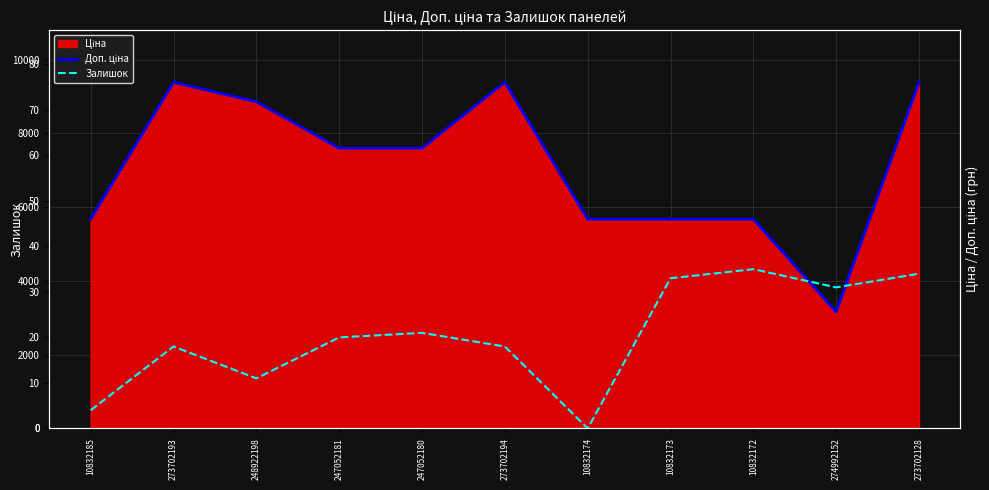

What is the total value across all series at 273702128?

9418.0